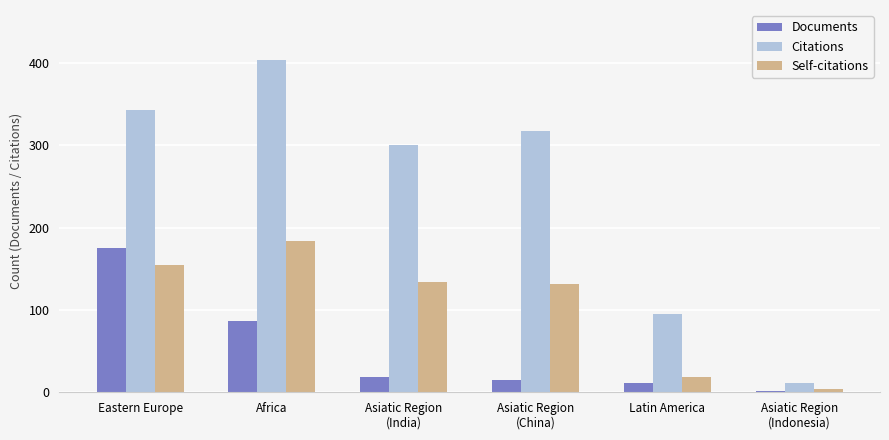

The value of Citations at Asiatic Region
(India) is 300. True or false?

True